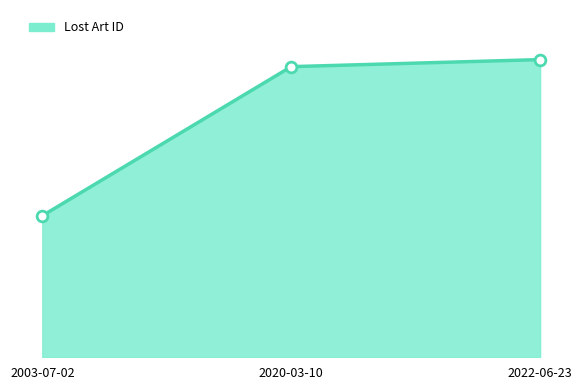

Which has a higher value, 2020-03-10 or 2022-06-23?

2022-06-23